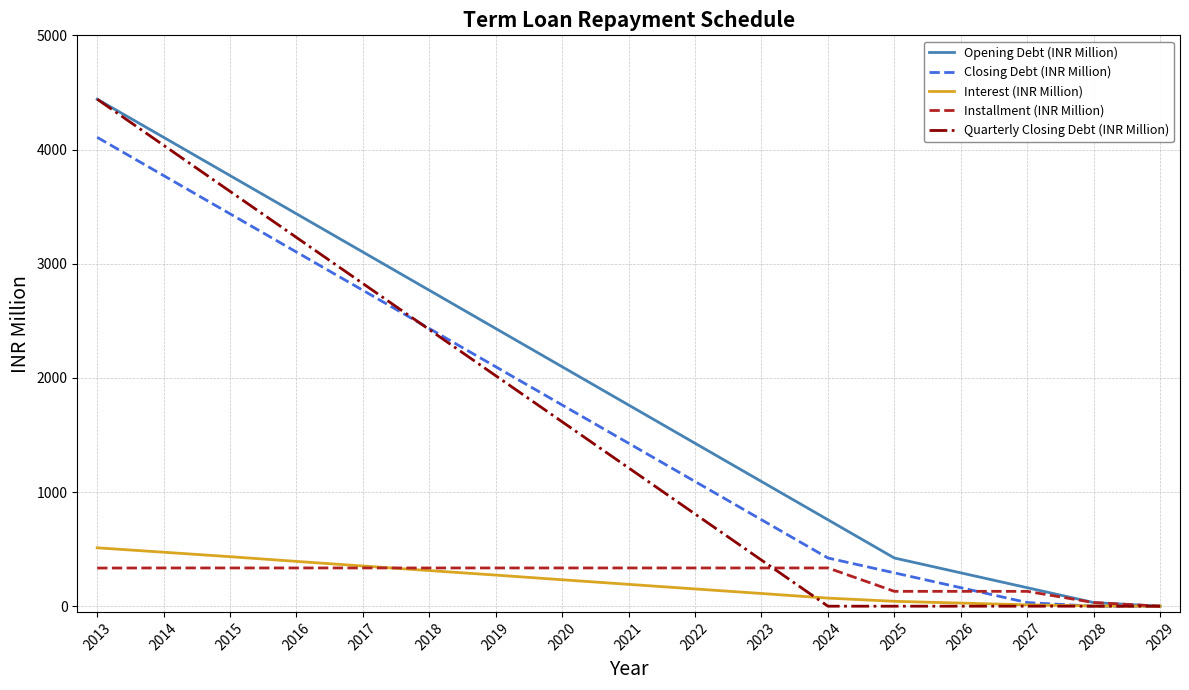

Is it true that Closing Debt (INR Million) equals 292.1 at 2025?

True